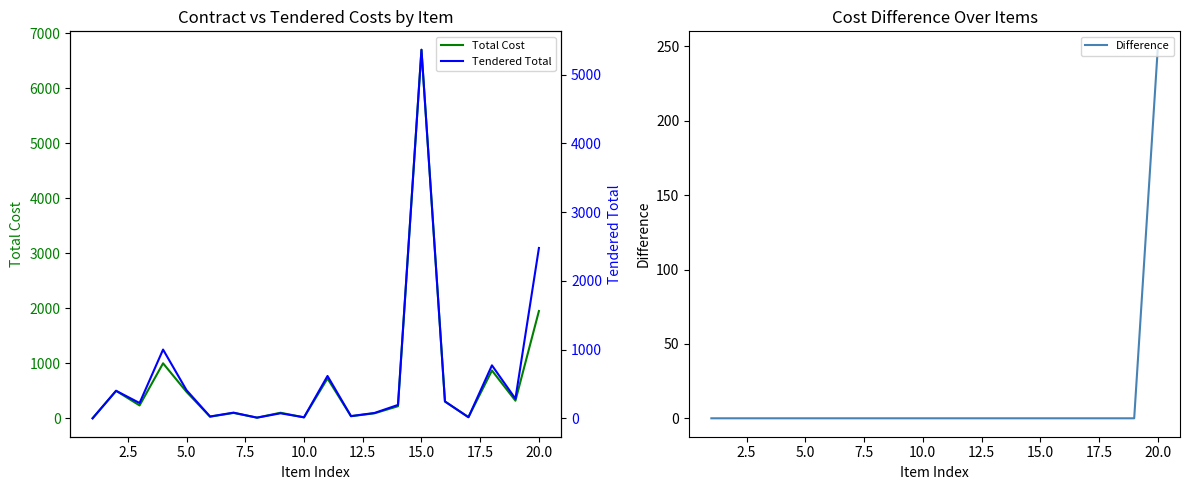

The Total Cost series shows 6702.0 at 15.0. True or false?

True